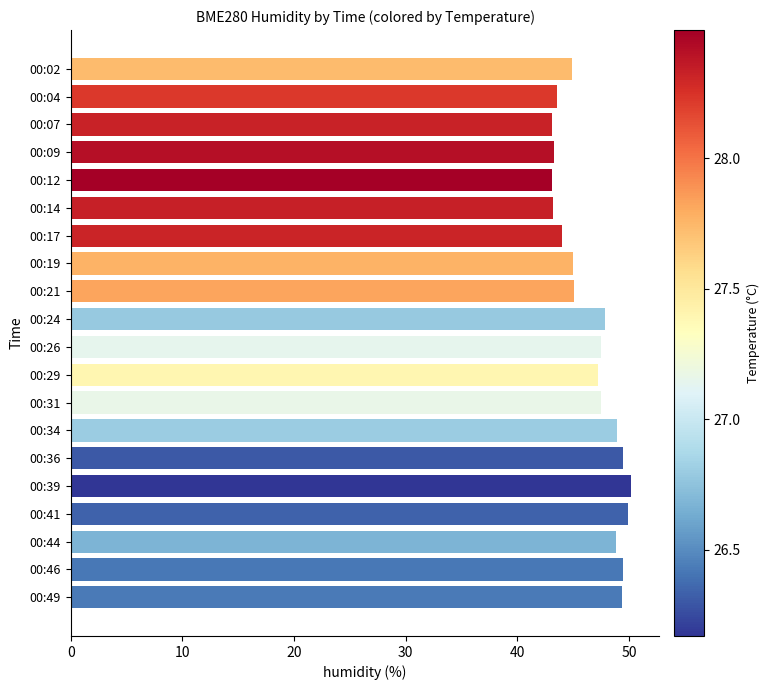

What is the value of the 12th bar from the top?

47.2